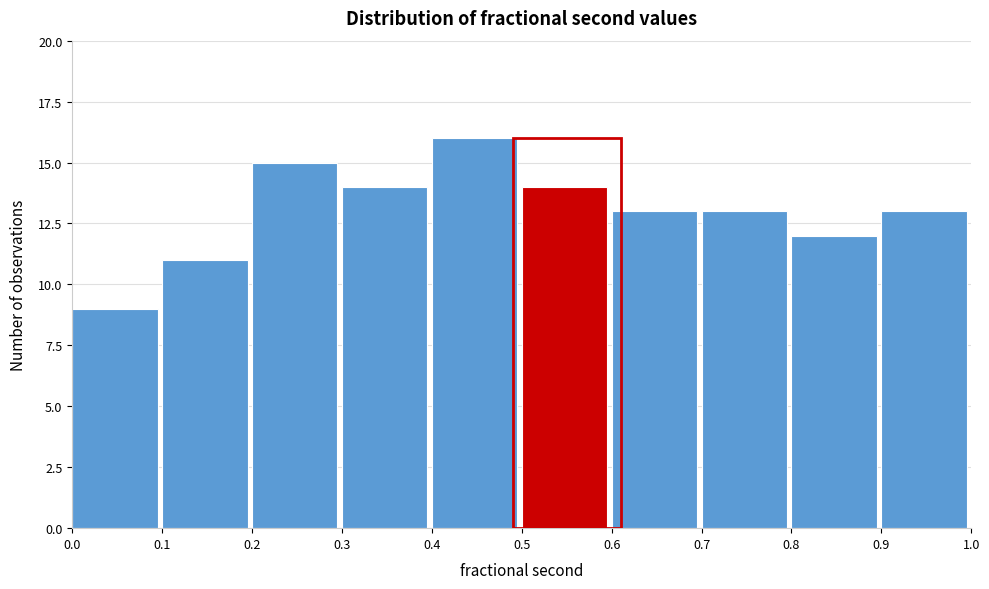

Which range on the x-axis has the tallest bar?

0.4 to 0.5